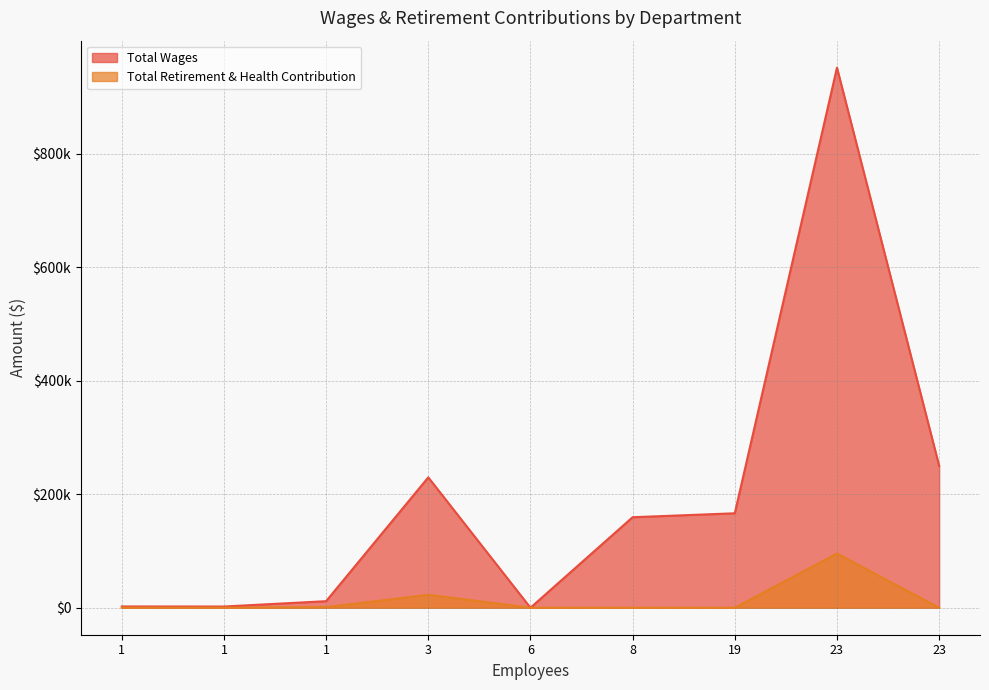

How many values in the Total Wages series exceed 159479?

4